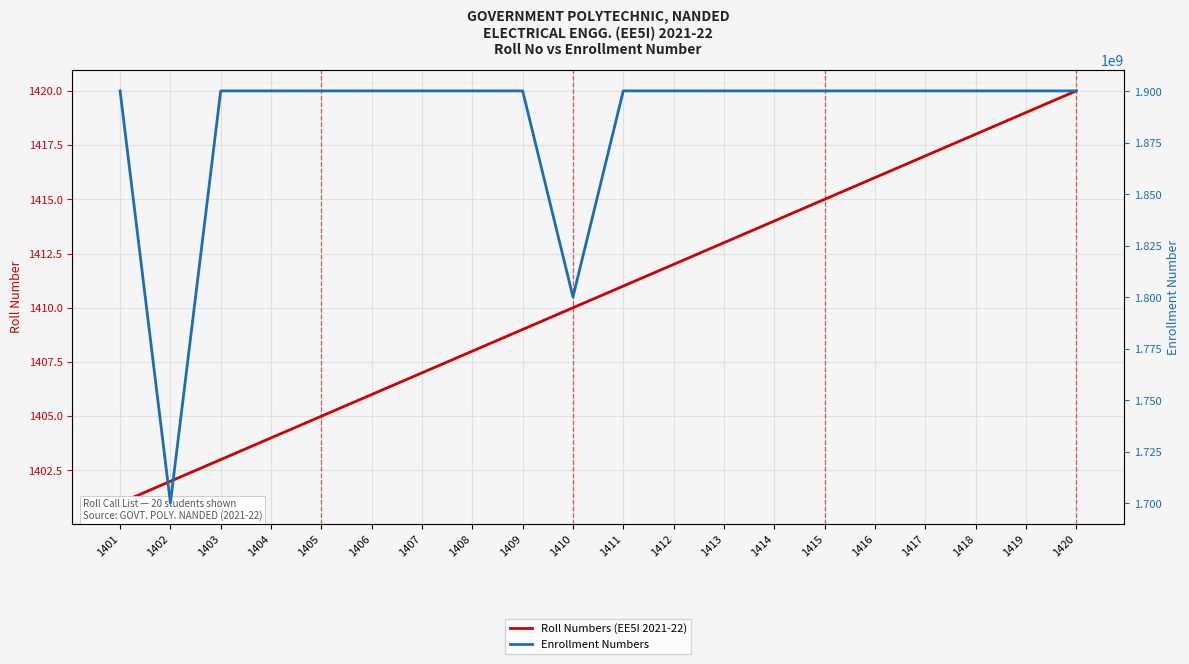

Rank the series by their average value, from lowest to highest.

Roll Numbers (EE5I 2021-22), Enrollment Numbers